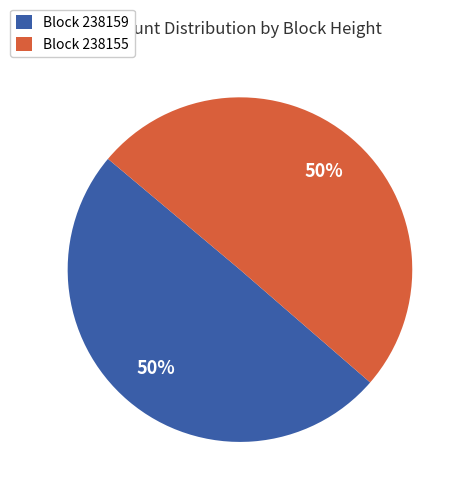

To the nearest percent, what portion does Block 238155 represent?

50%